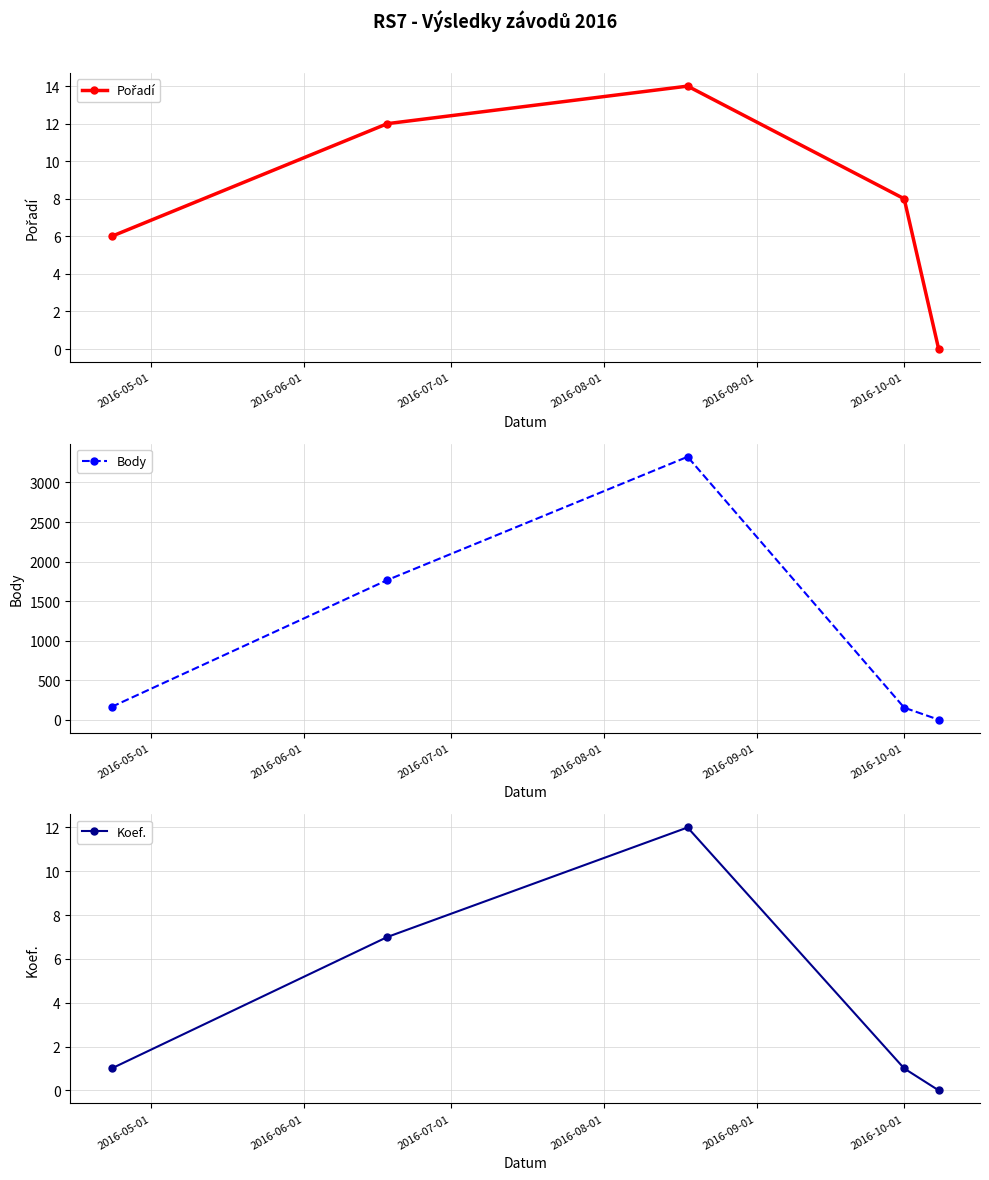

What is the highest value of the Koef. series?

12